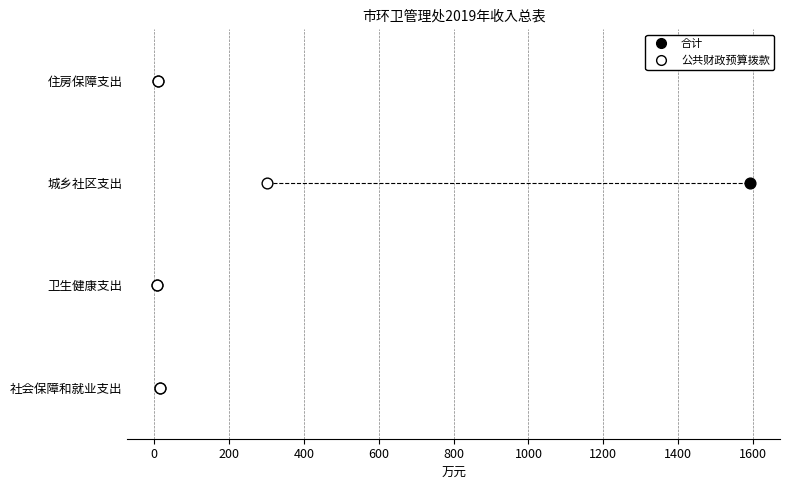

What are all the series names shown in the legend?

合计, 公共财政预算拨款